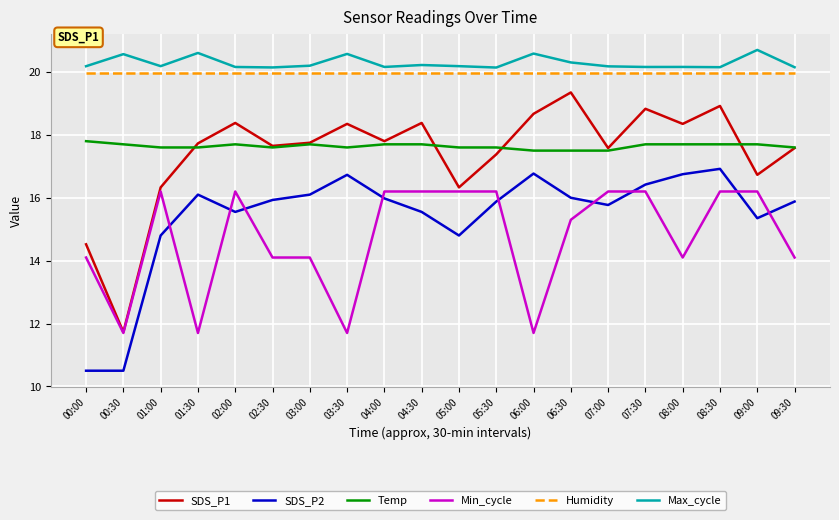

Which series changed the most between 02:00 and 05:00?

SDS_P1